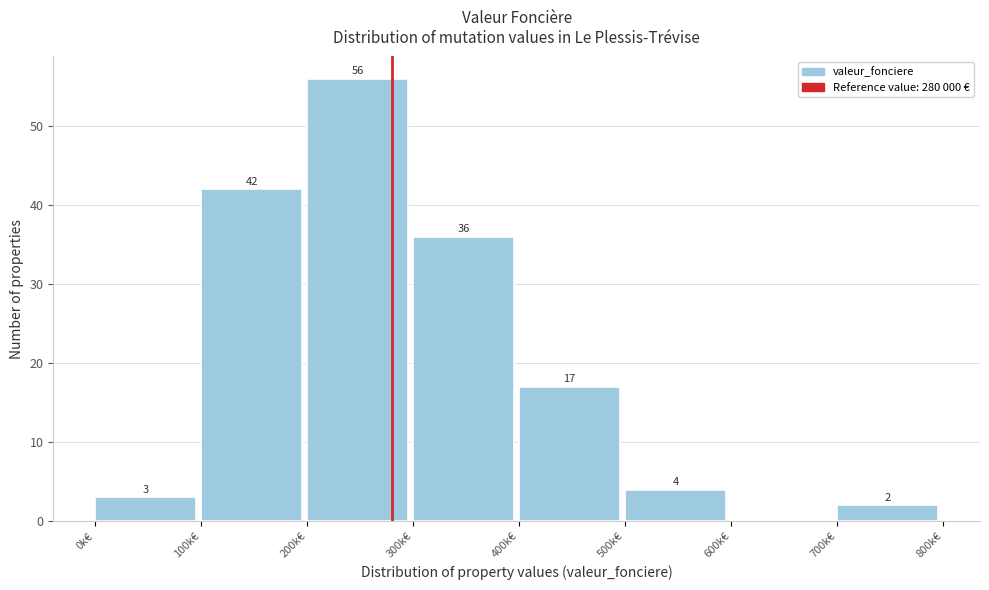

Reading right to left, extract all data points from this chart.

700k€=2	600k€=0	500k€=4	400k€=17	300k€=36	200k€=56	100k€=42	0k€=3